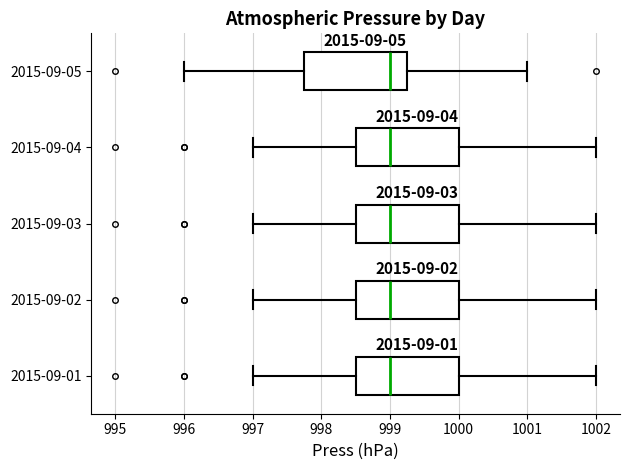

Where does the median line of the box for 2015-09-05 sit on the x-axis? The values are not printed on the chart, so give them approximately, as read against the axis.

999.0